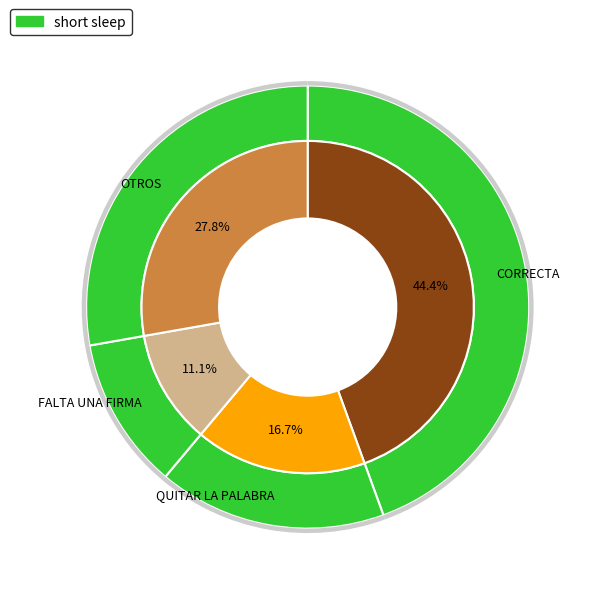

What is the smallest slice in the pie chart?

FALTA UNA FIRMA